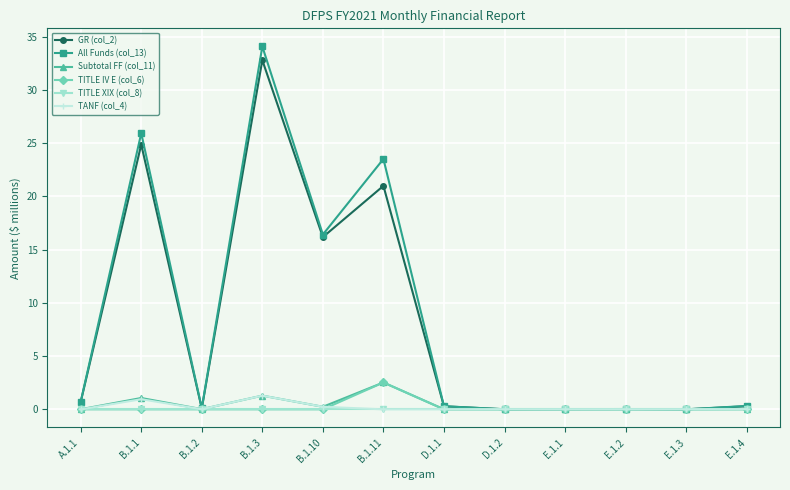

Count the number of data series in this chart.

6